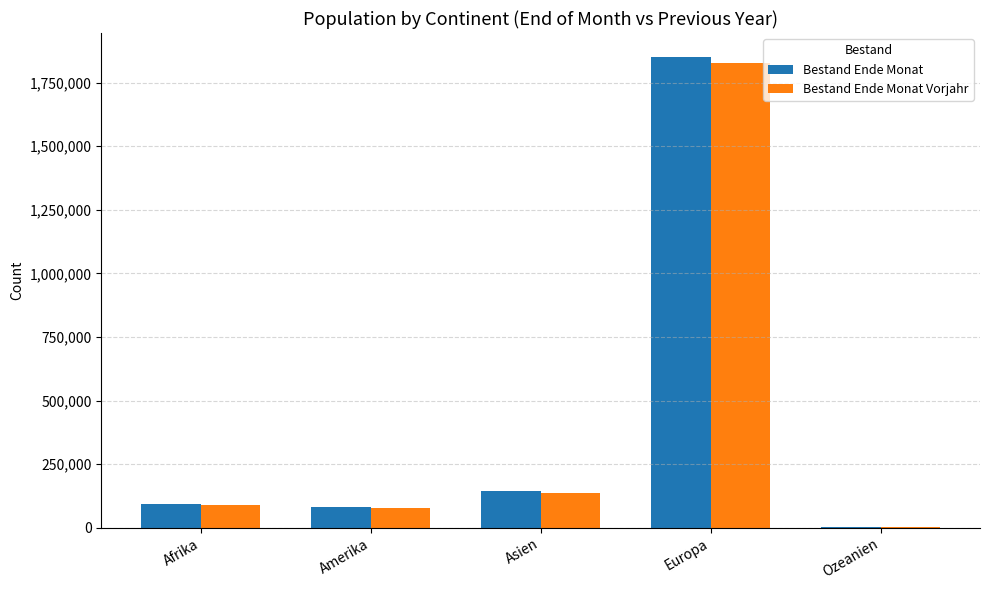

Reading left to right, transcribe all the data shown in this chart.

Bestand Ende Monat: 94486	80683	143299	1852512	3613
Bestand Ende Monat Vorjahr: 90833	78201	136691	1827754	3646